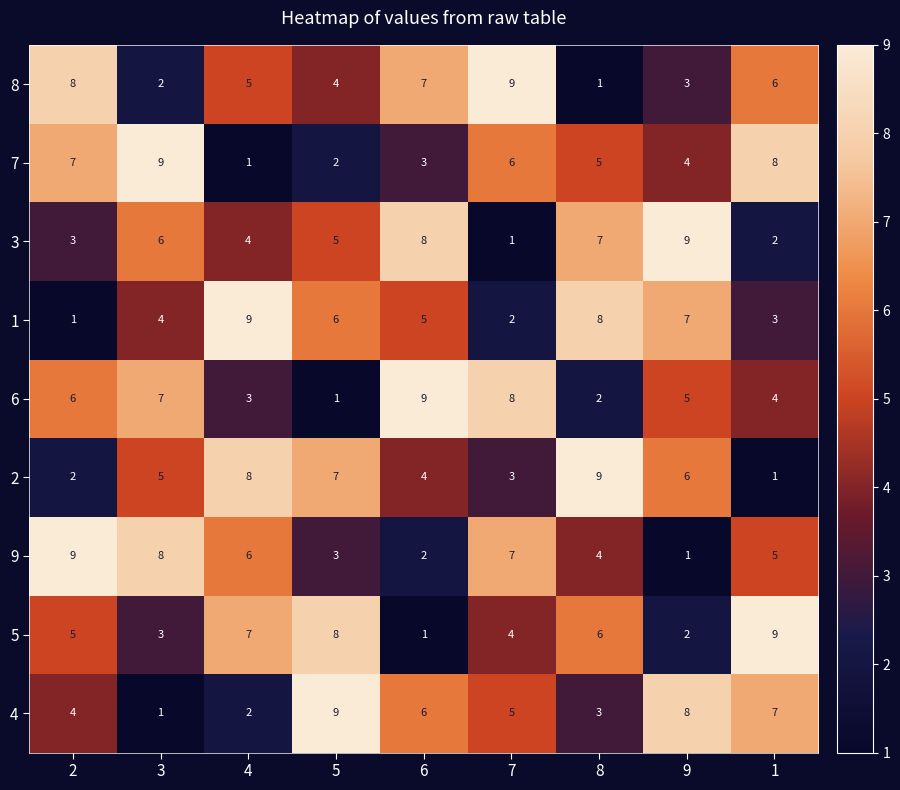

What is the spread (max minus min) of values at 9?

8